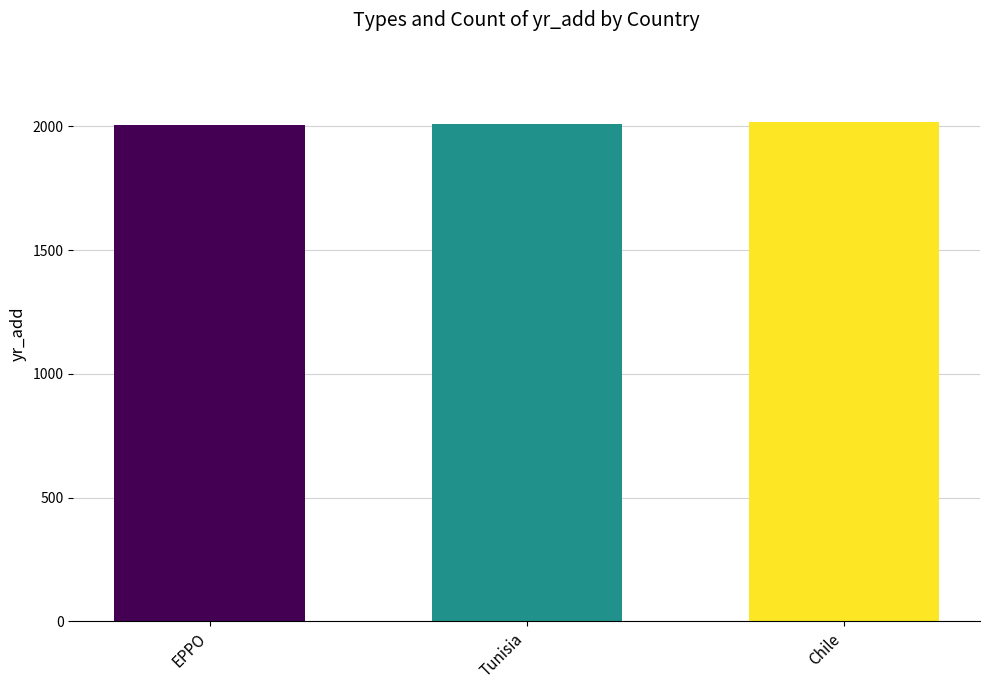

How many bars are there in total?

3